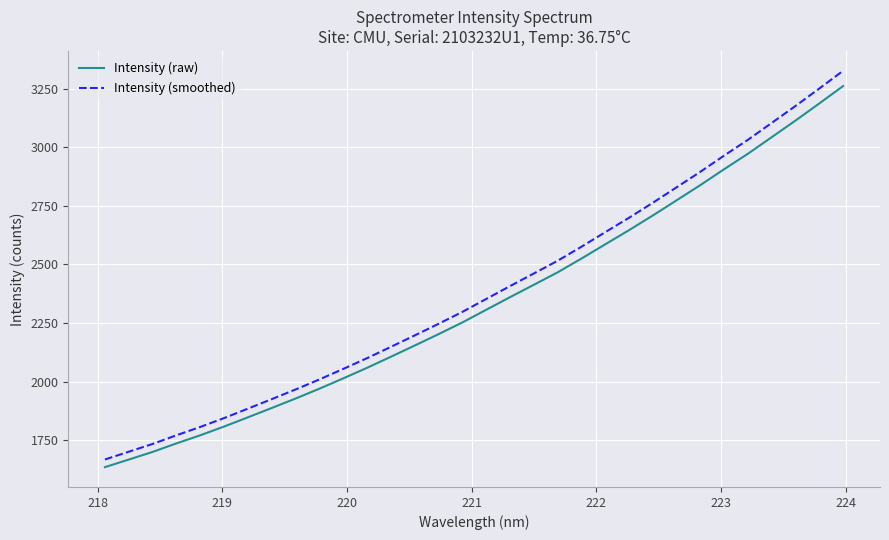

What is the sum of all Intensity (smoothed) values?

76351.0